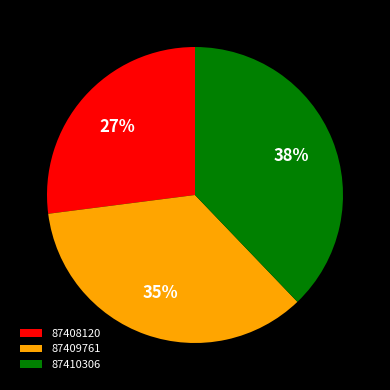

Do 87410306 and 87408120 together represent more than half of the pie?

Yes